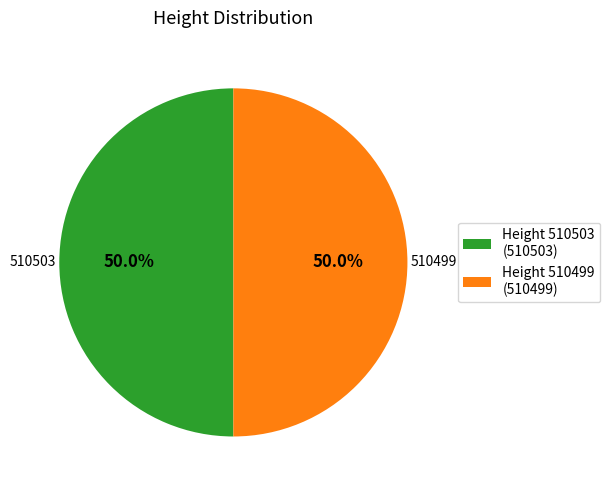

Is the sum of Height 510503 (510503) and Height 510499 (510499) greater than half?

Yes